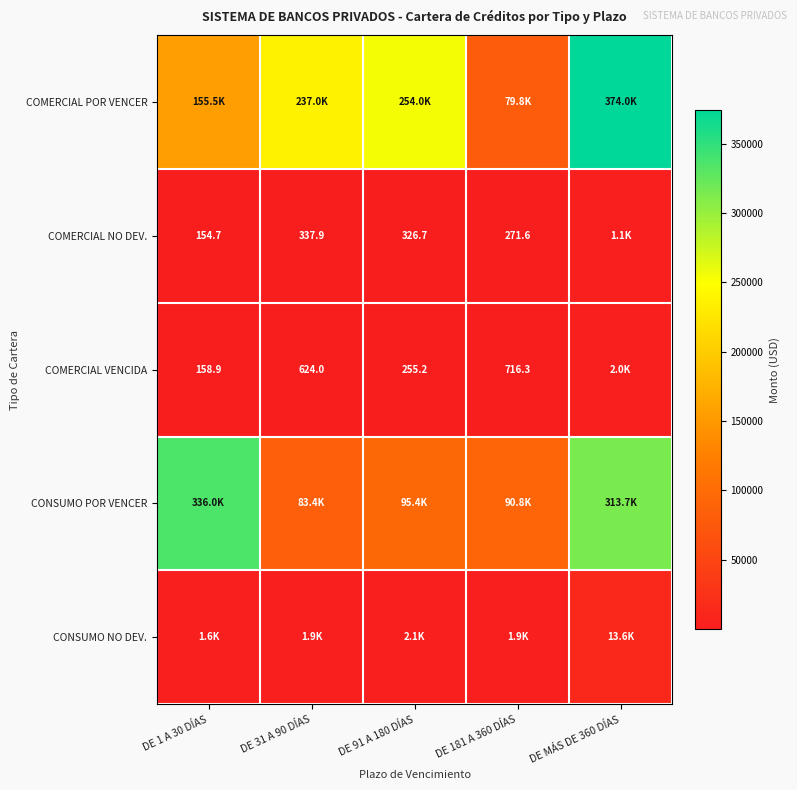

What is the difference between the COMERCIAL NO DEV. values at DE 181 A 360 DÍAS and DE 91 A 180 DÍAS?

55.1